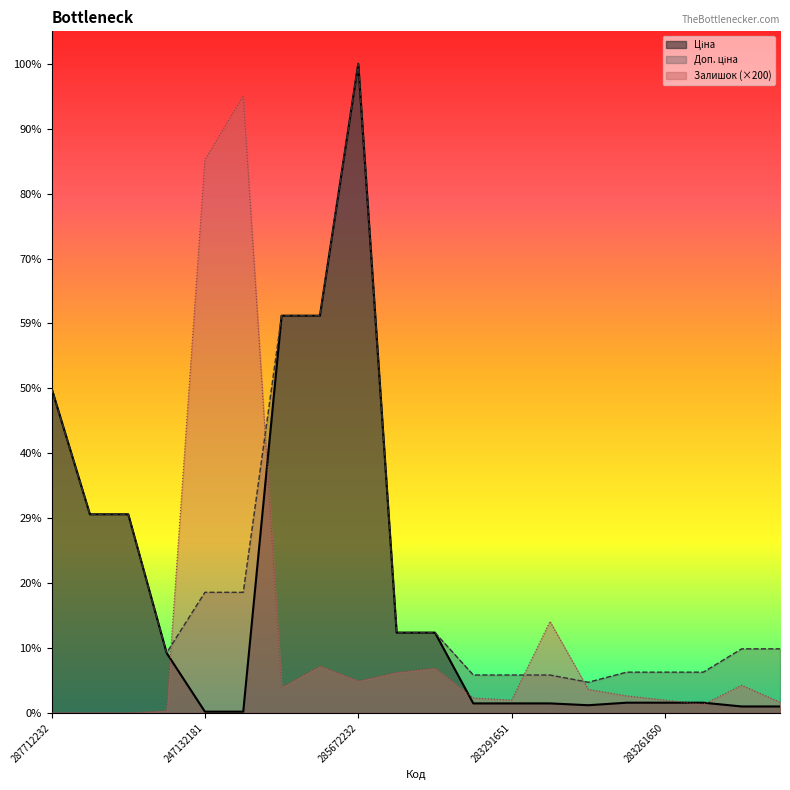

Which category has the highest value across all series?

285672232